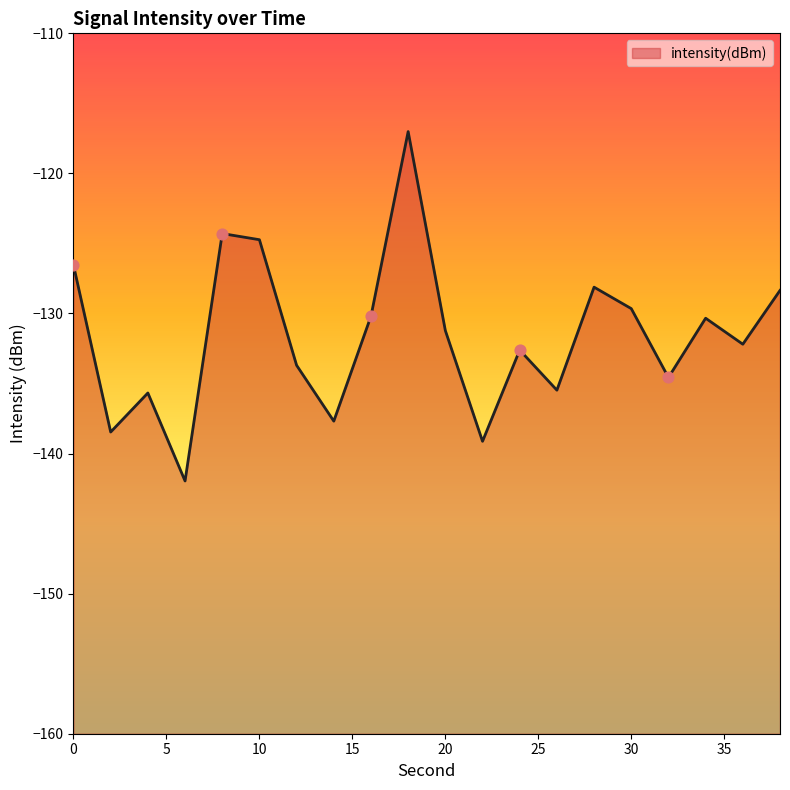

What is the change in value from 6 to 12?

+8.3